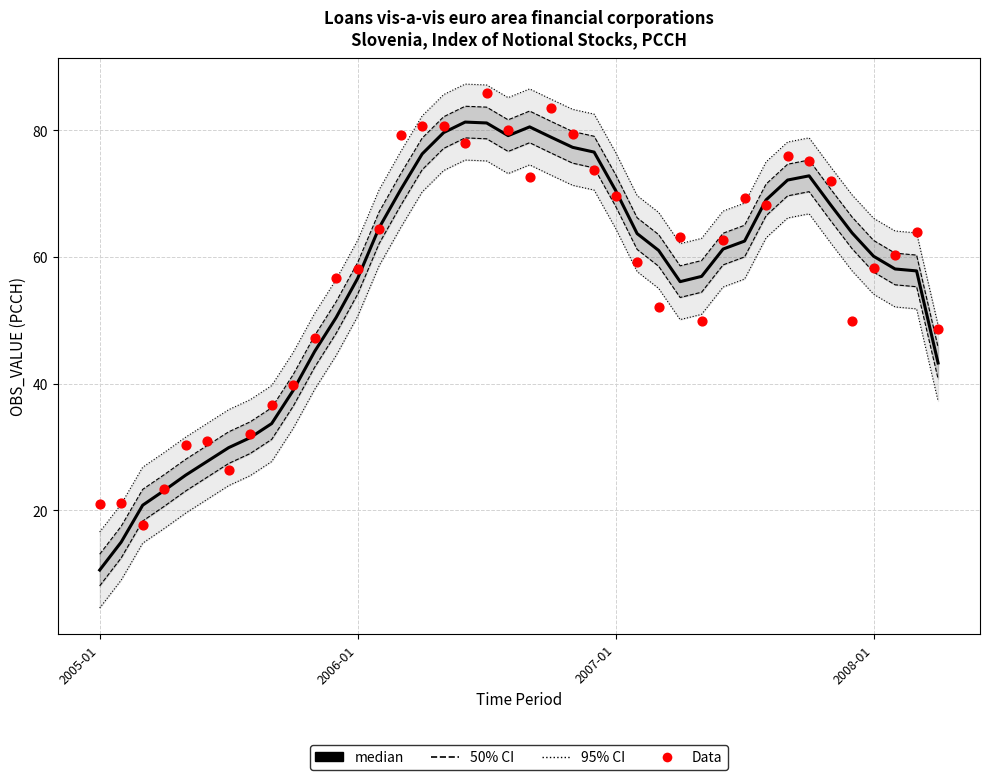

What is the total value across all series at 27?

239.9